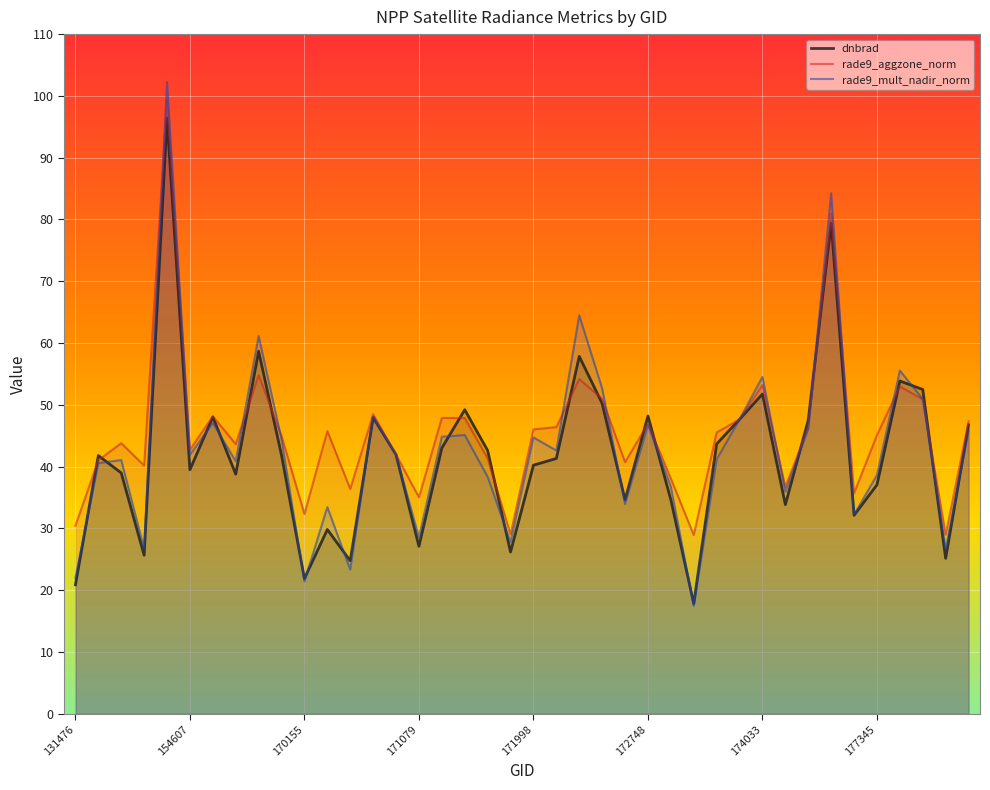

What is the value of the rade9_aggzone_norm point at the 10th from the left?

45.0